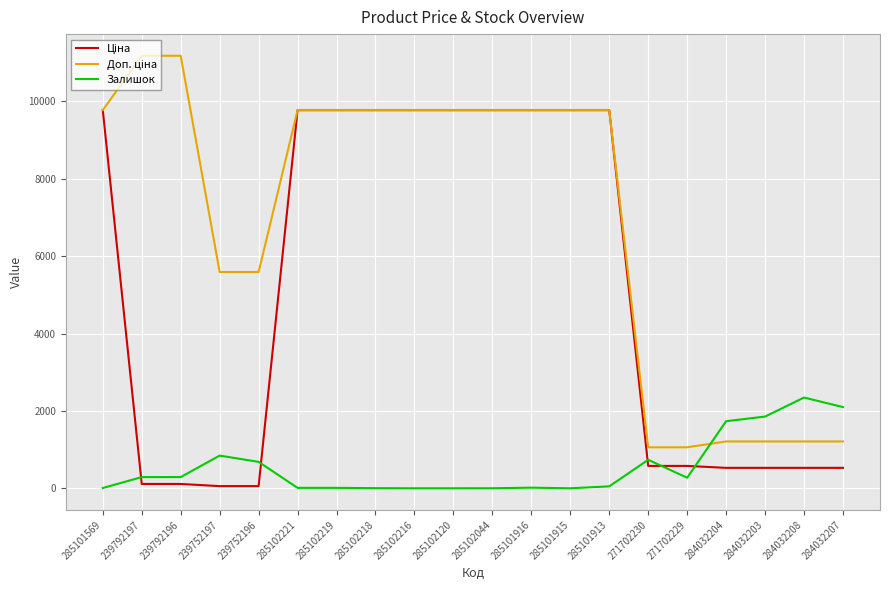

What is the total value across all series at 285101915?

19551.0